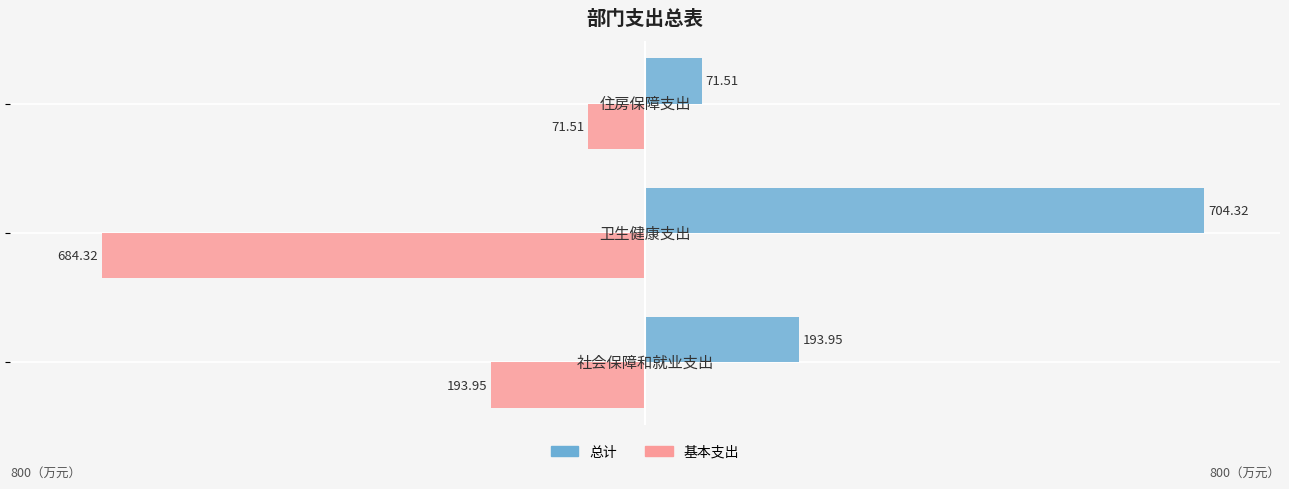

What is the sum of all 总计 values?

969.8